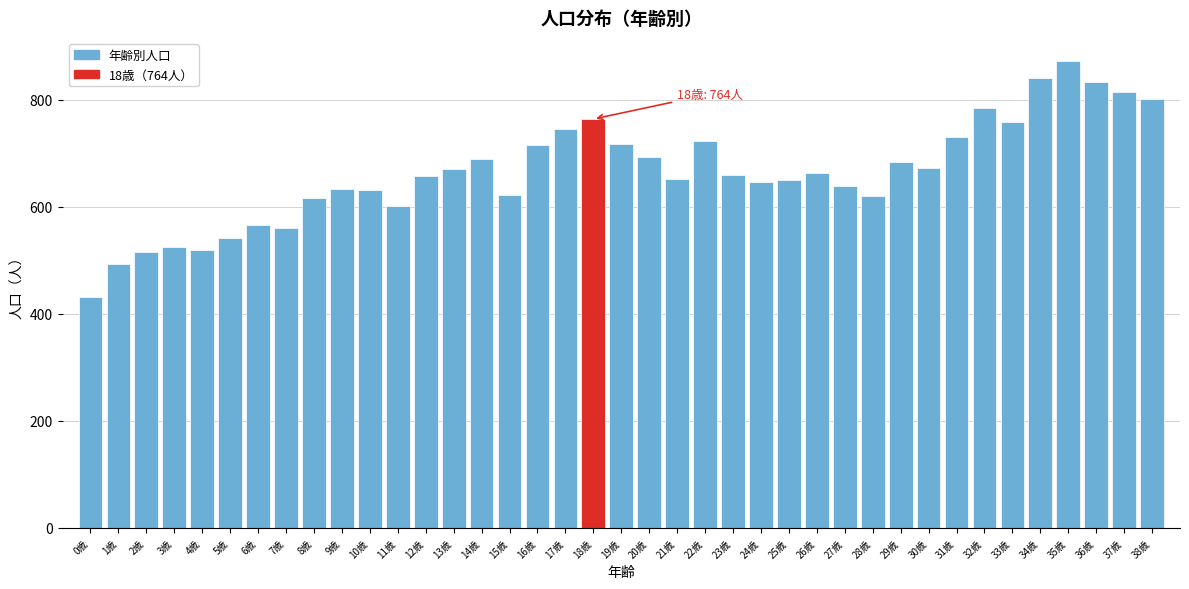

Approximately how many times larger is the value at 33歳 compared to 32歳?

1.0